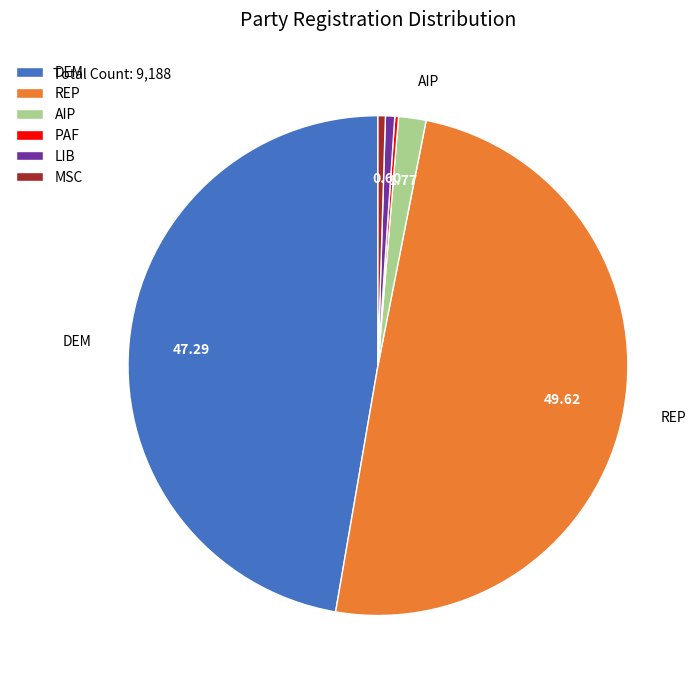

Does MSC represent more than half of the total?

No